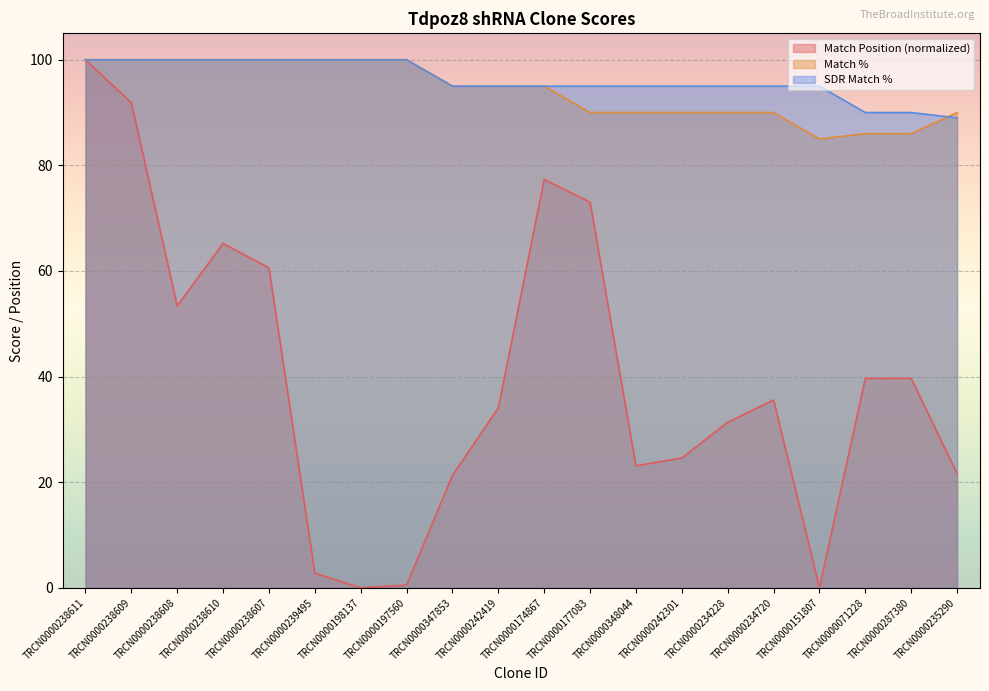

Reading left to right, extract all data points from this chart.

Match Position: 100.0	91.8	53.4	65.2	60.6	2.7	0.0	0.5	21.3	34.1	77.3	73.0	23.1	24.6	31.3	35.6	0.0	39.6	39.6	21.6
Match %: 100.0	100.0	100.0	100.0	100.0	100.0	100.0	100.0	95.0	95.0	95.0	90.0	90.0	90.0	90.0	90.0	85.0	86.0	86.0	90.0
SDR Match %: 100.0	100.0	100.0	100.0	100.0	100.0	100.0	100.0	95.0	95.0	95.0	95.0	95.0	95.0	95.0	95.0	95.0	90.0	90.0	89.0